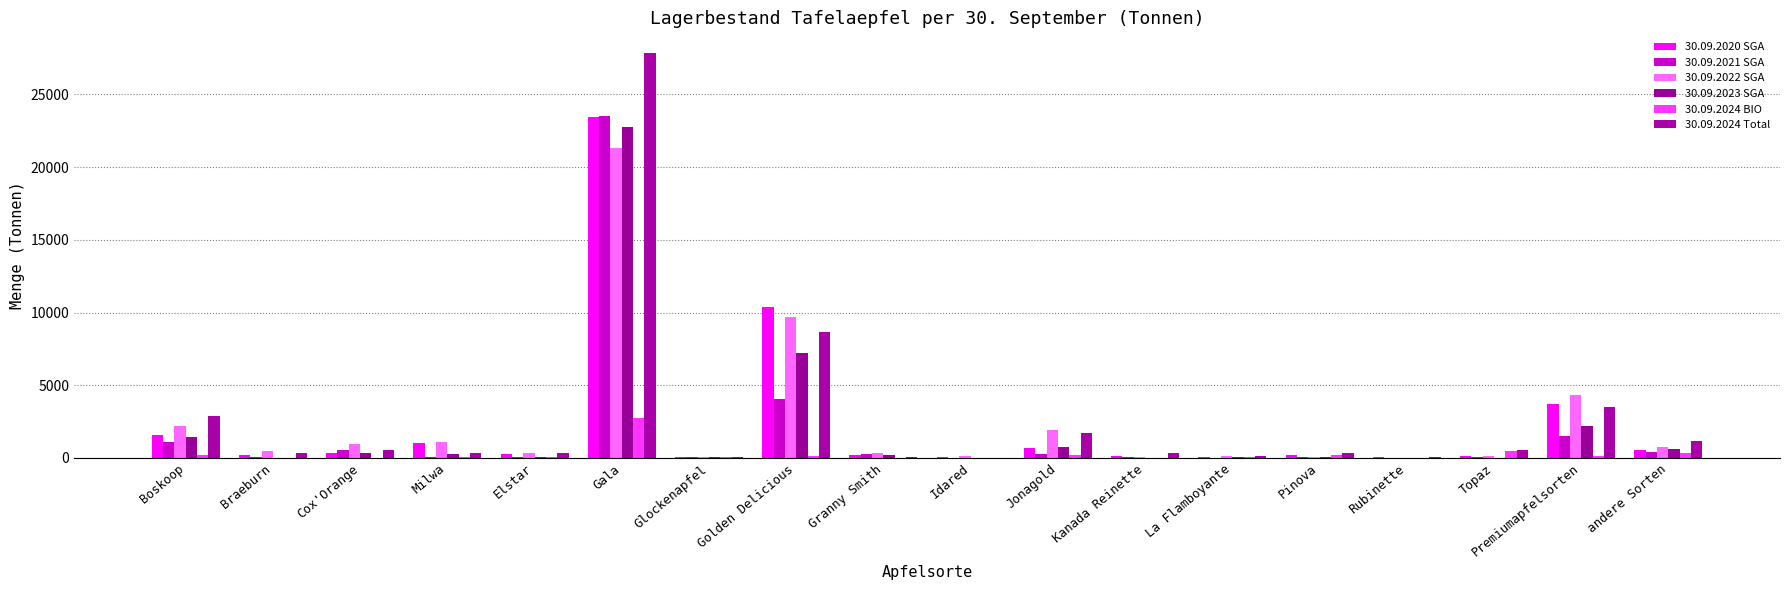

Which has a higher value, Golden Delicious or Boskoop?

Golden Delicious